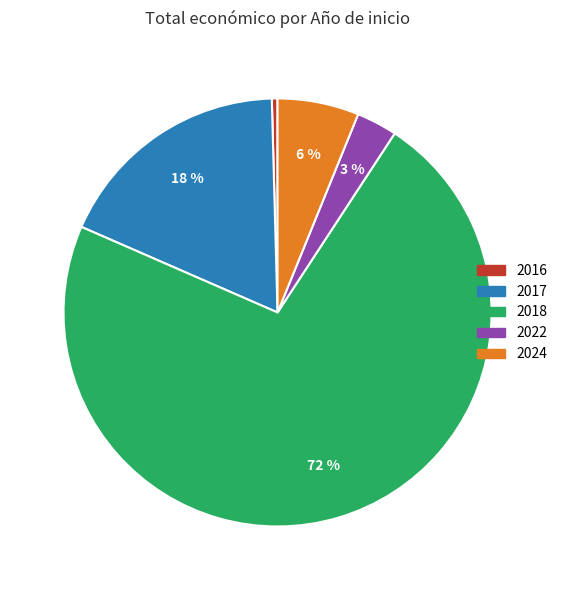

Which slice represents more than half of the pie?

2018